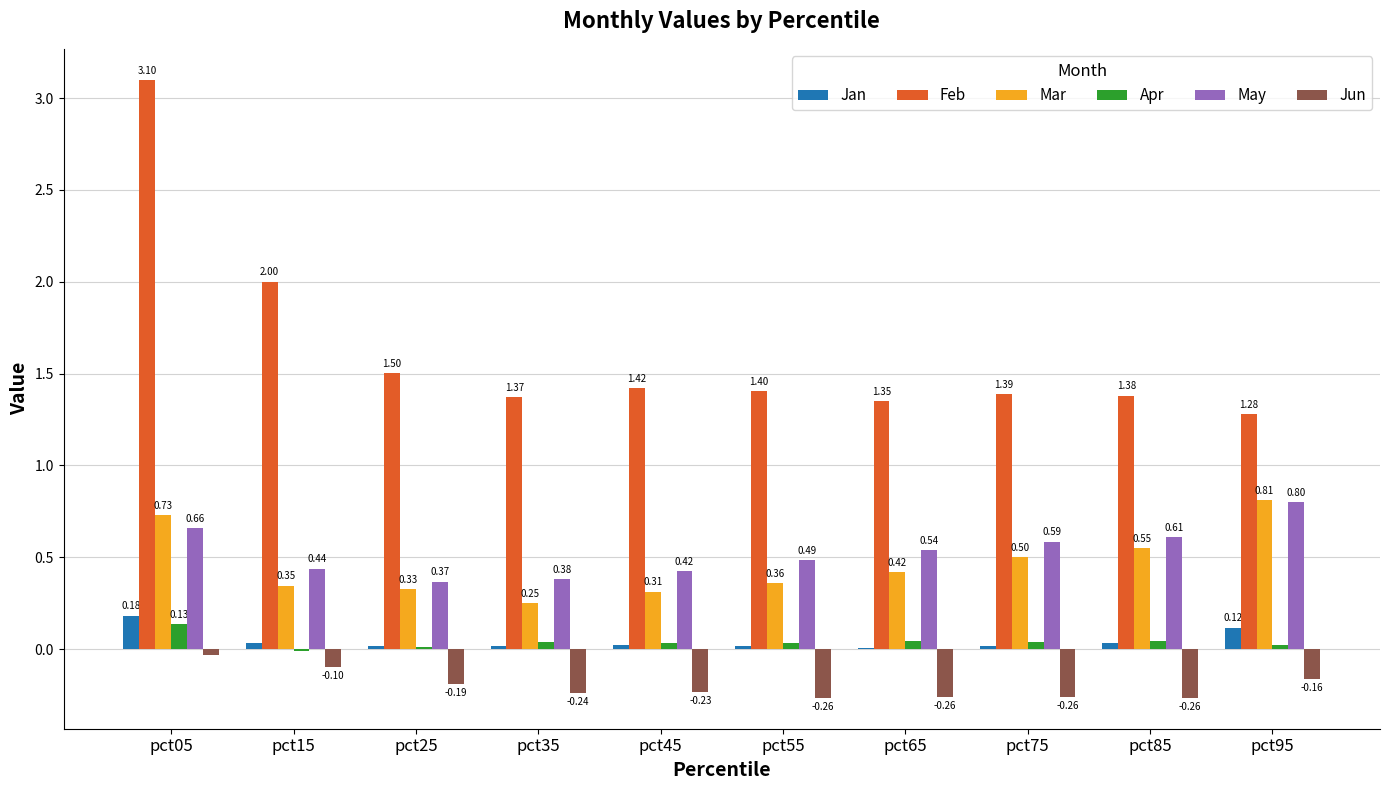

Is the value of May at pct35 greater than the value of Jan at pct45?

Yes